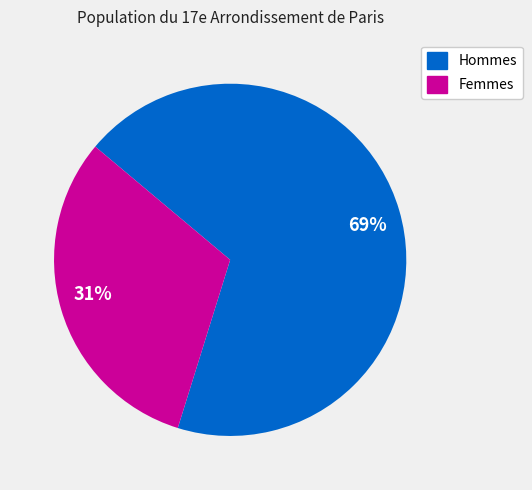

How many slices are in this pie chart?

2